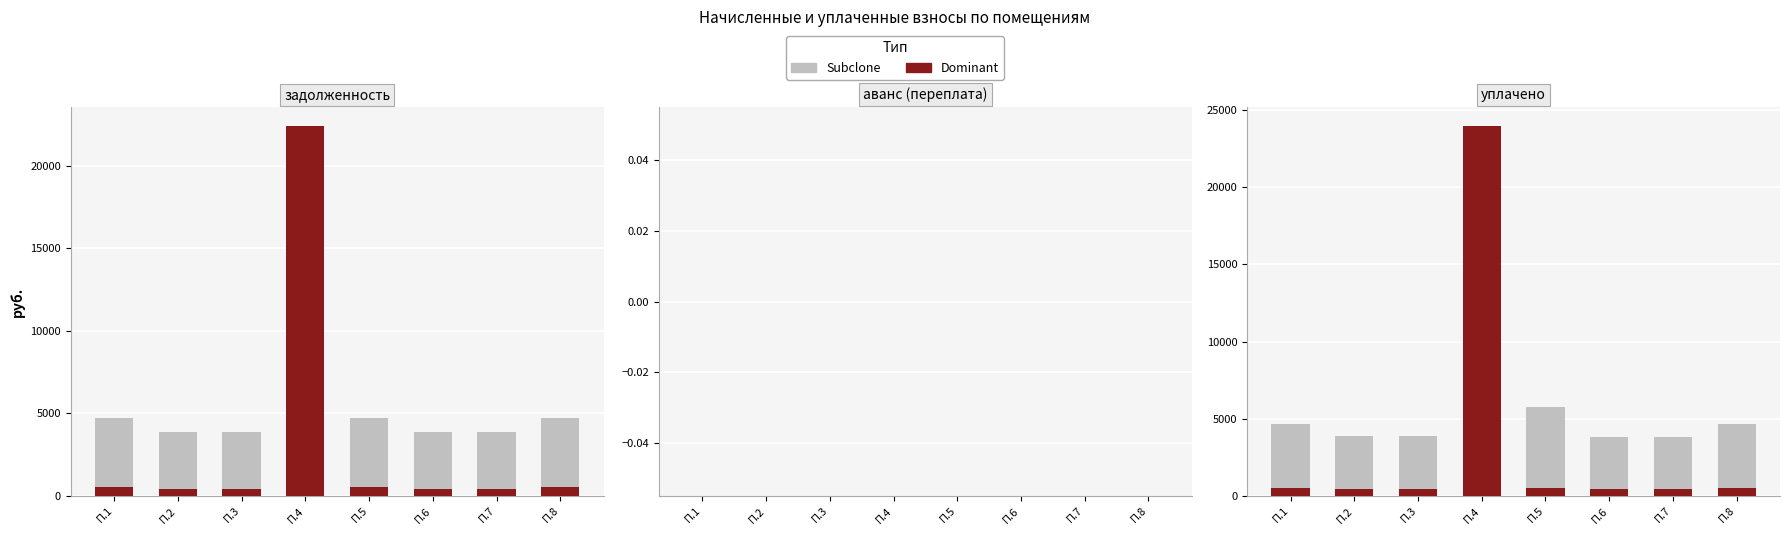

What is the minimum value for Dominant?

427.4